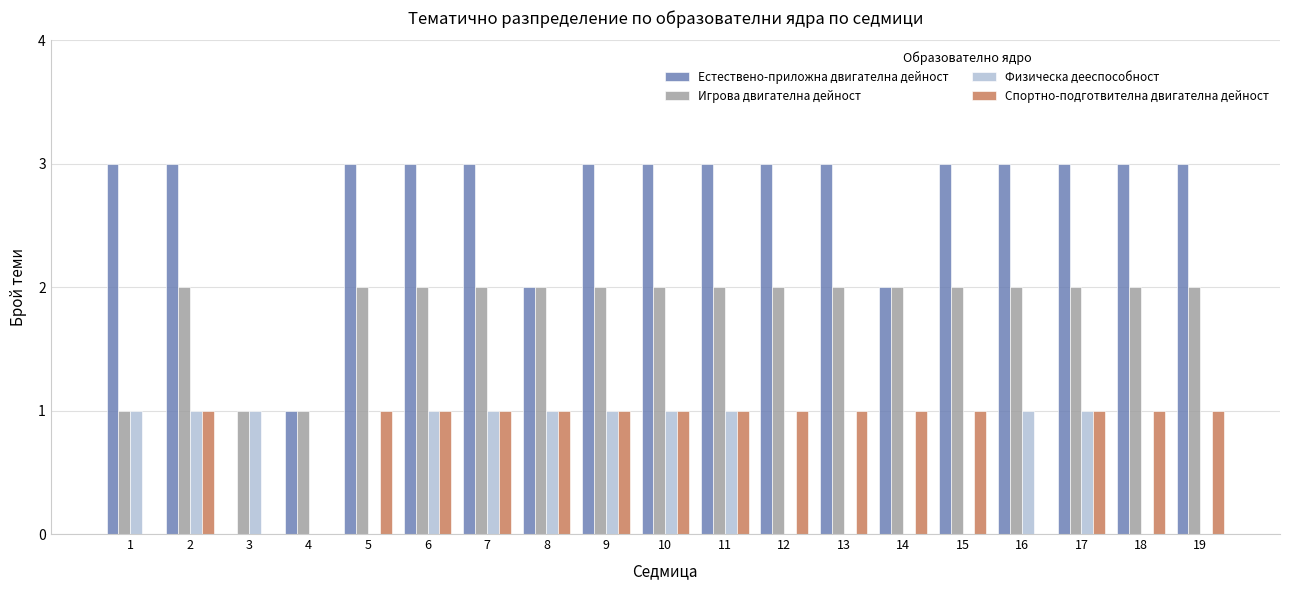

Between 6 and 19, which series saw the biggest shift?

Физическа дееспособност